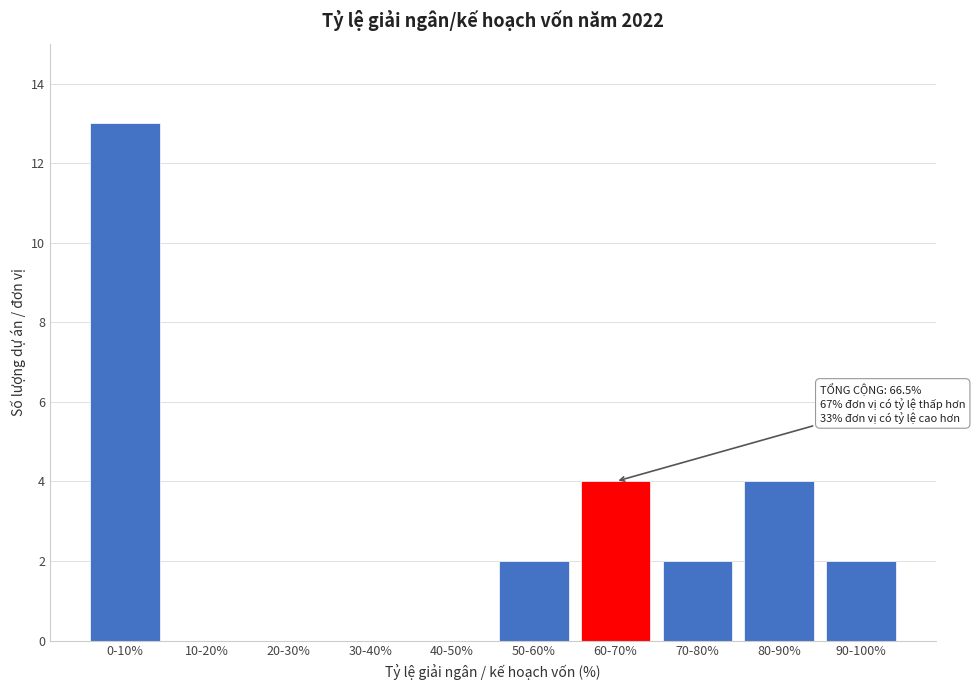

Reading right to left, what are all the values shown in this chart?

90-100%=2	80-90%=4	70-80%=2	60-70%=4	50-60%=2	40-50%=0	30-40%=0	20-30%=0	10-20%=0	0-10%=13